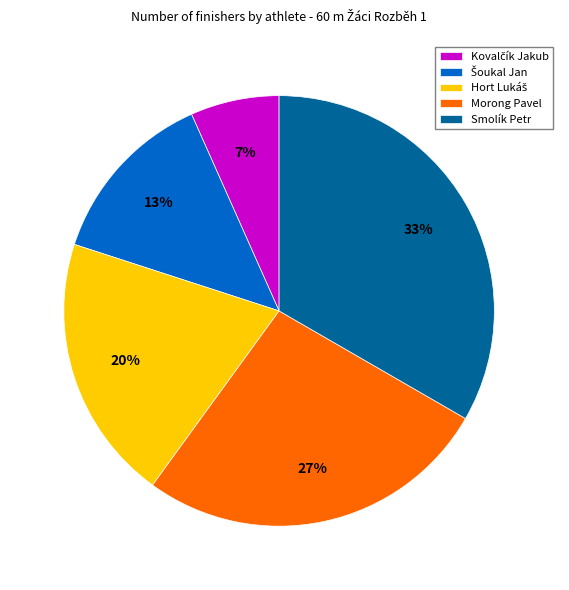

Does Morong Pavel account for over 50% of the chart?

No